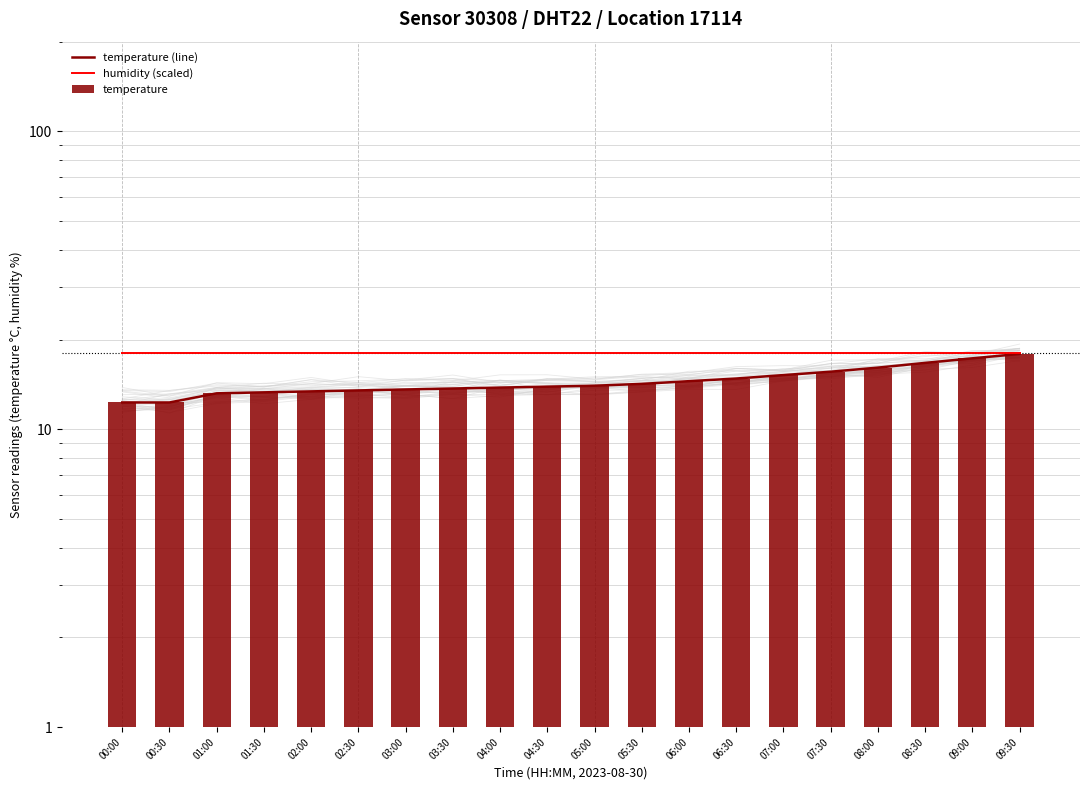

What is the average value of the temperature (line) series?

14.5